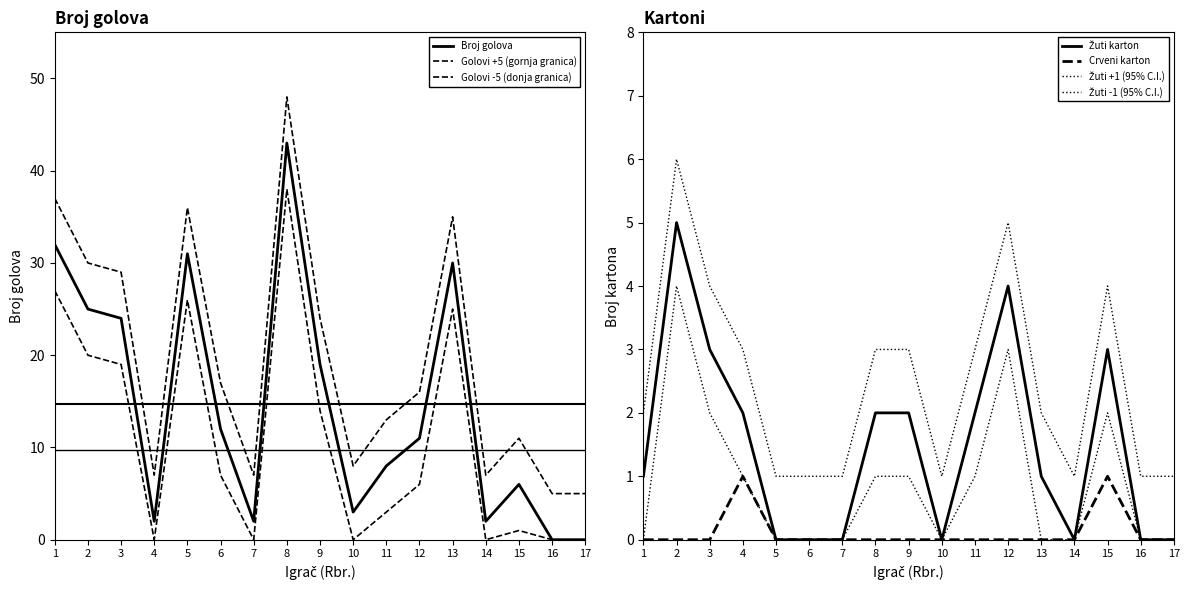

The value of Crveni karton at 8 is 0. True or false?

True